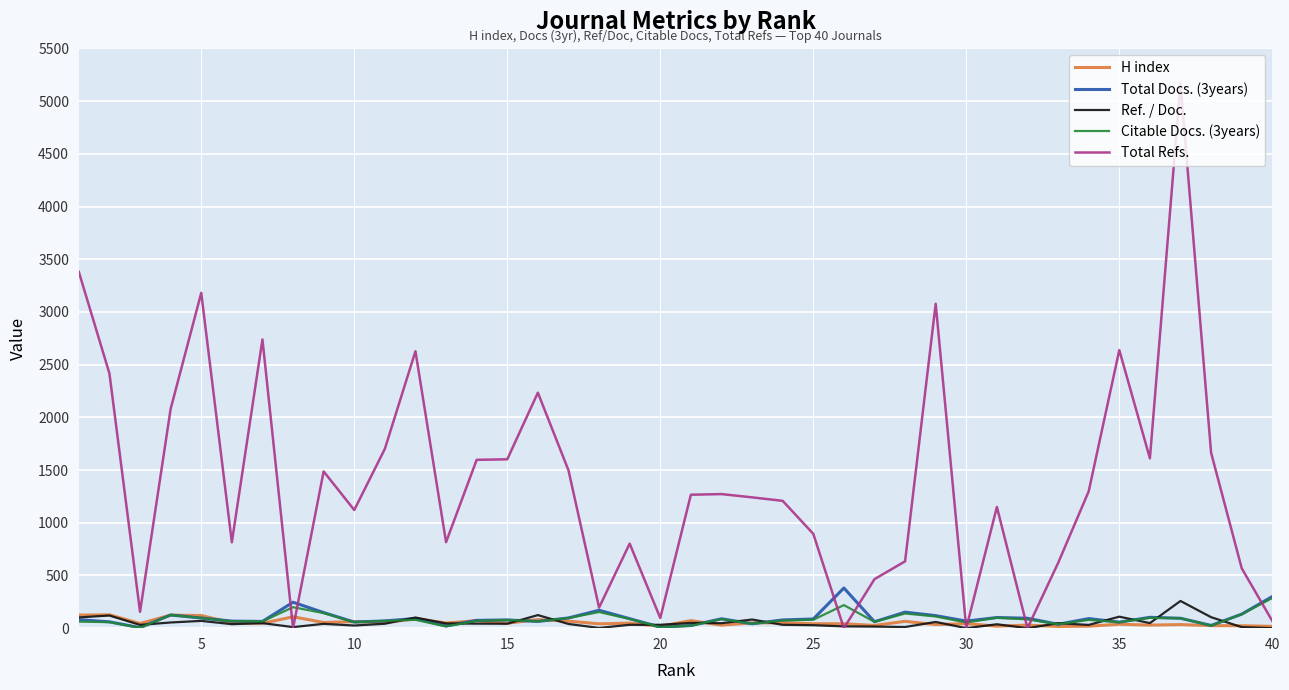

Which series has the largest total across all categories?

Total Refs.